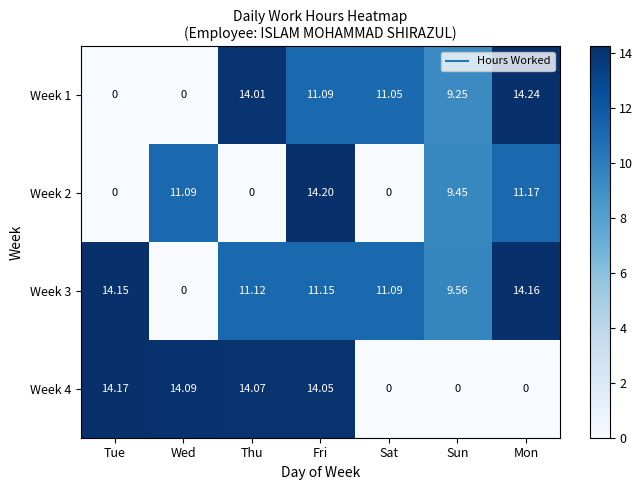

Where does the Week 2 series first go above 9?

Wed